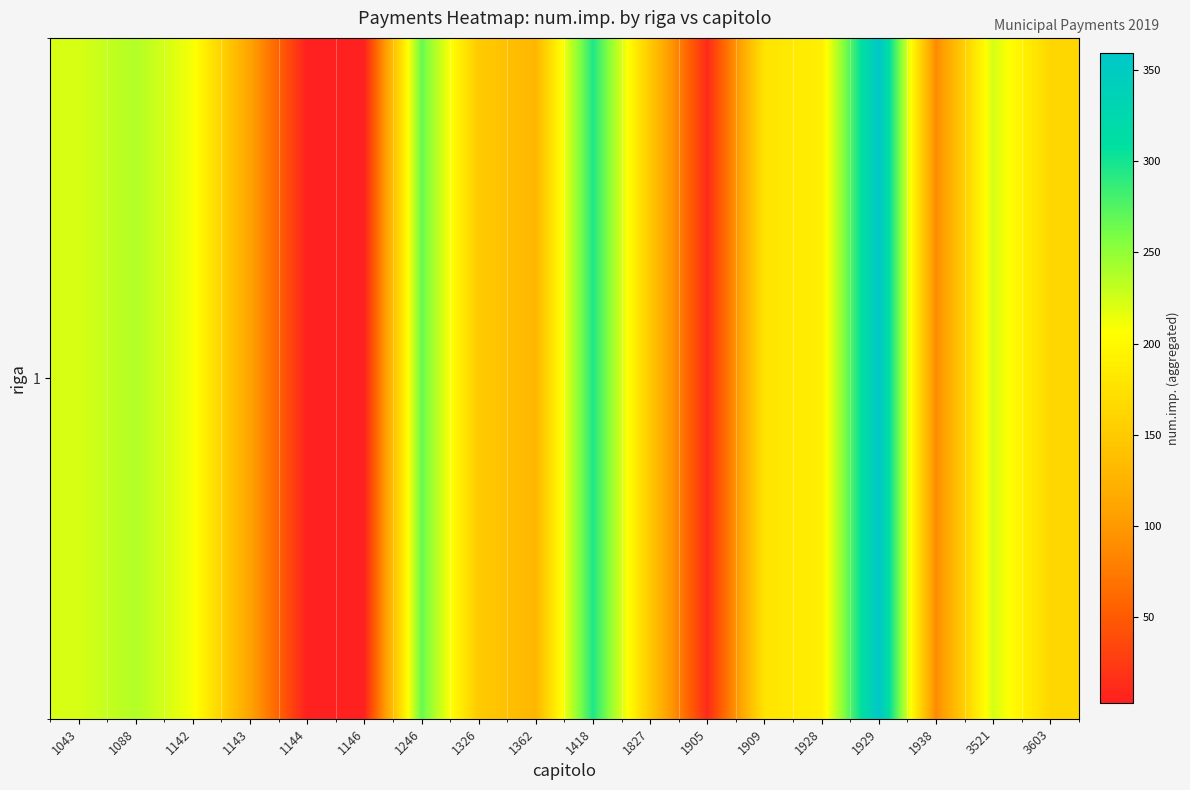

Where does the data first go above 178?

1043